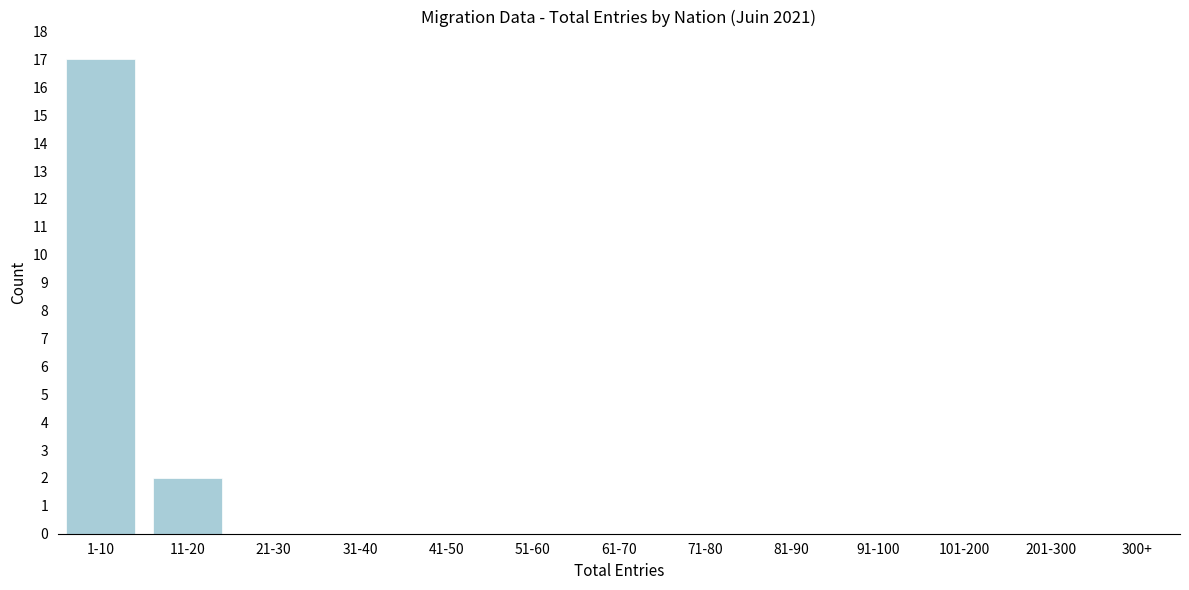

Reading left to right, what are all the values shown in this chart?

1-10=17	11-20=2	21-30=0	31-40=0	41-50=0	51-60=0	61-70=0	71-80=0	81-90=0	91-100=0	101-200=0	201-300=0